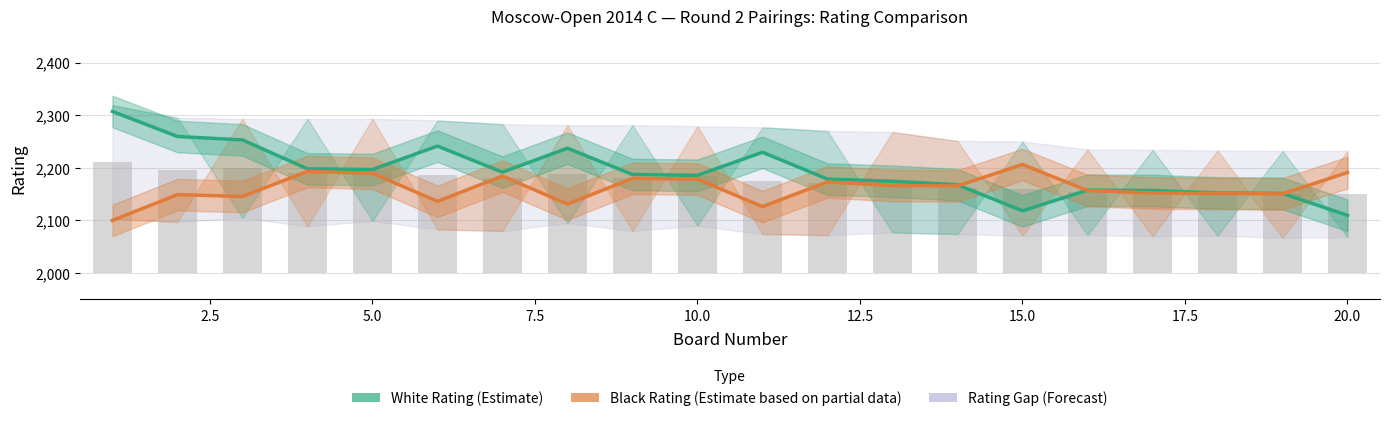

Is the value of Average Rating at 12.5 greater than the value of Black Rating (Estimate based on partial data) at 19?

No